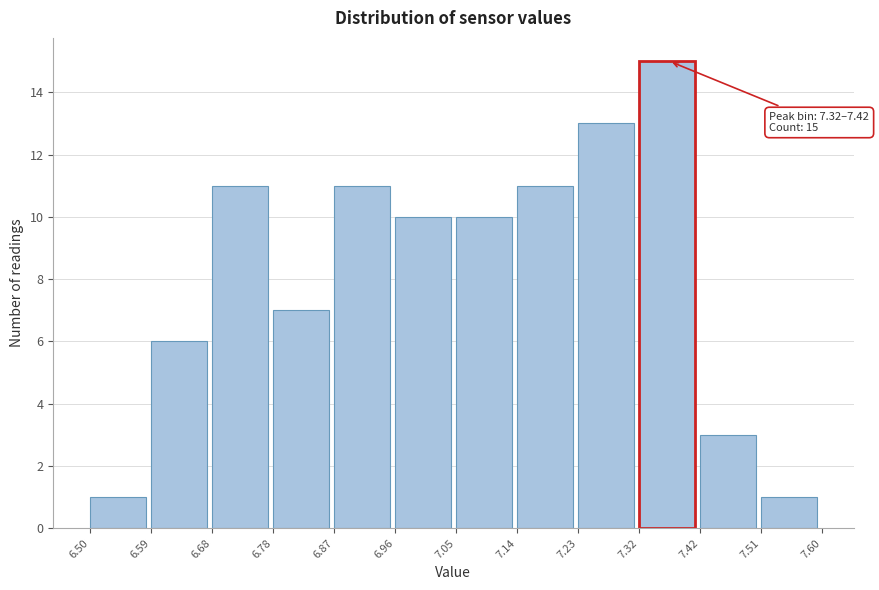

Which range on the x-axis has the tallest bar?

7.32 to 7.42